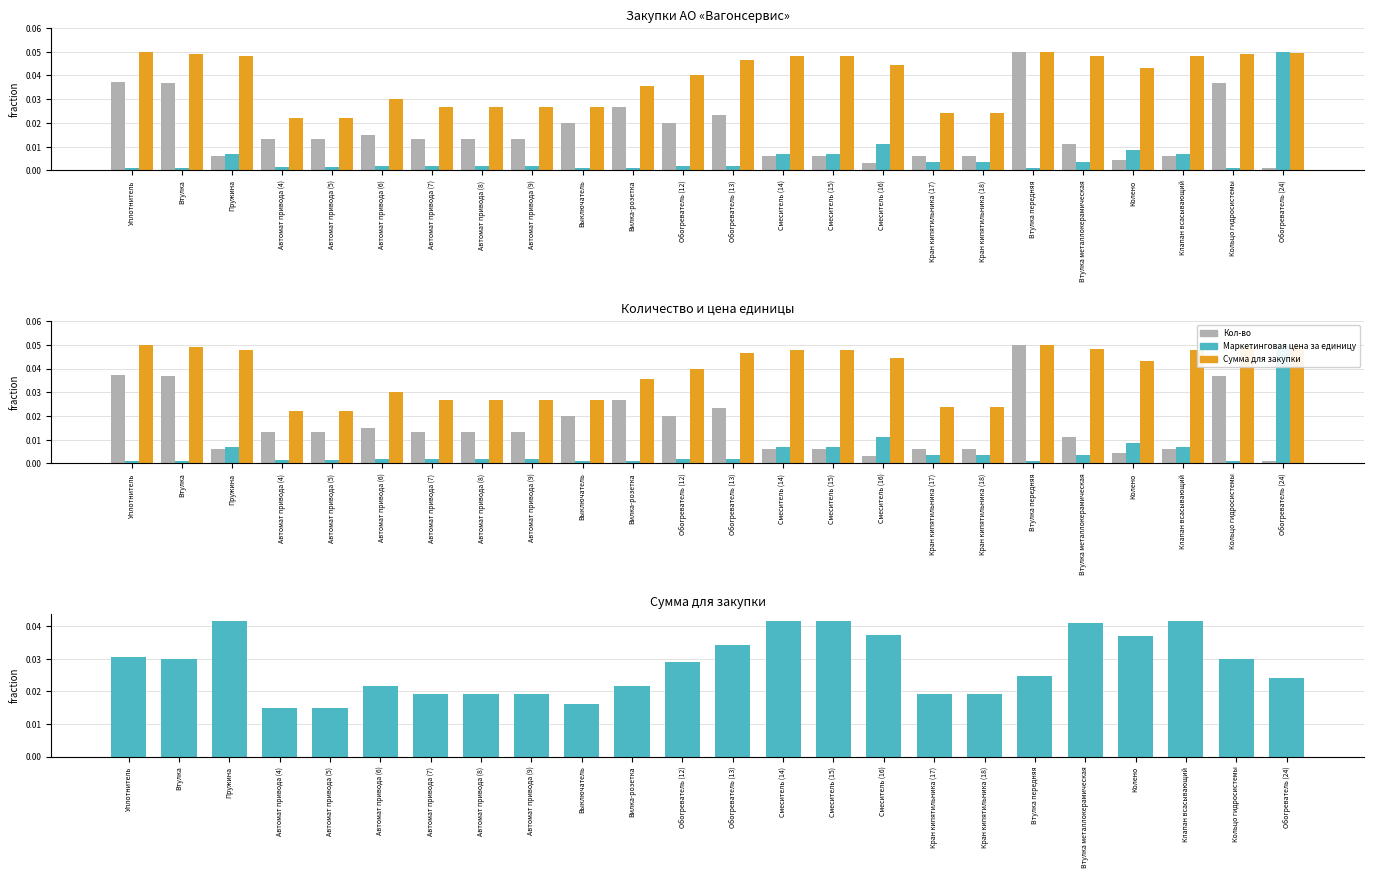

What is the label of the 17th bar from the right?

Автомат привода (8)